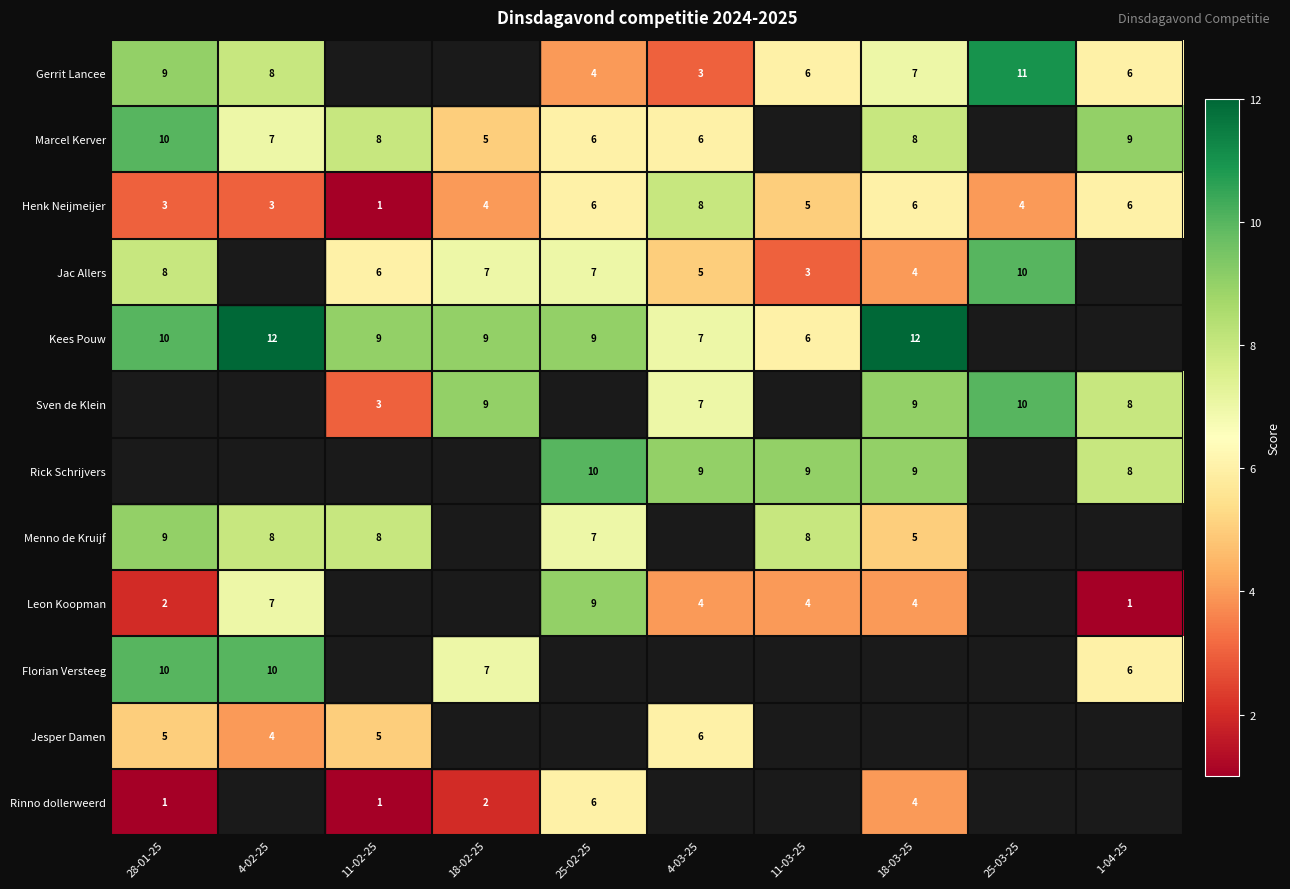

Between 28-01-25 and 4-03-25, which is larger?

28-01-25